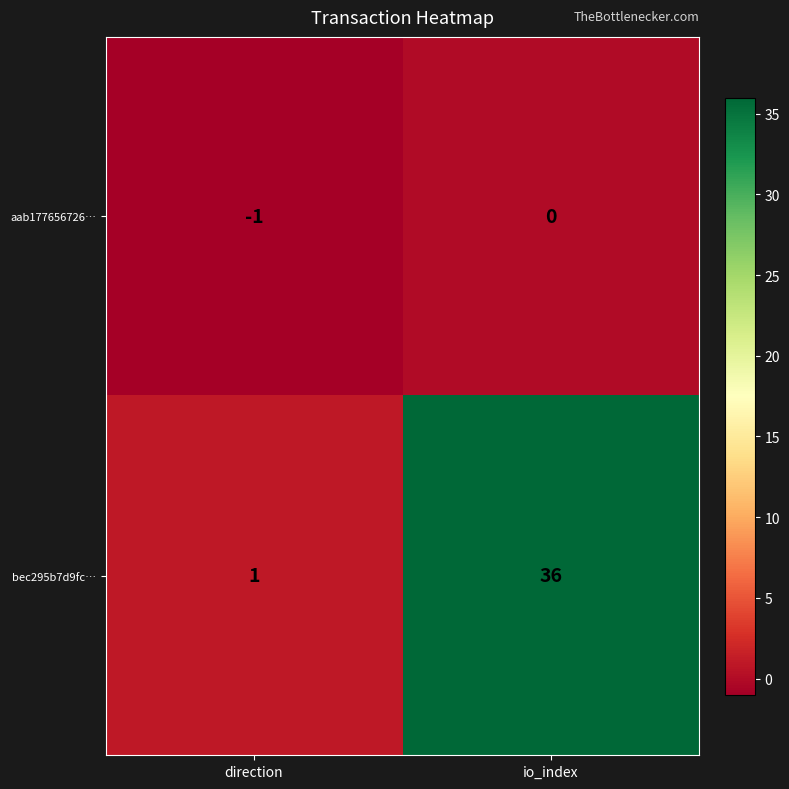

Where is bec295b7d9fc… nearest to the value 18?

direction